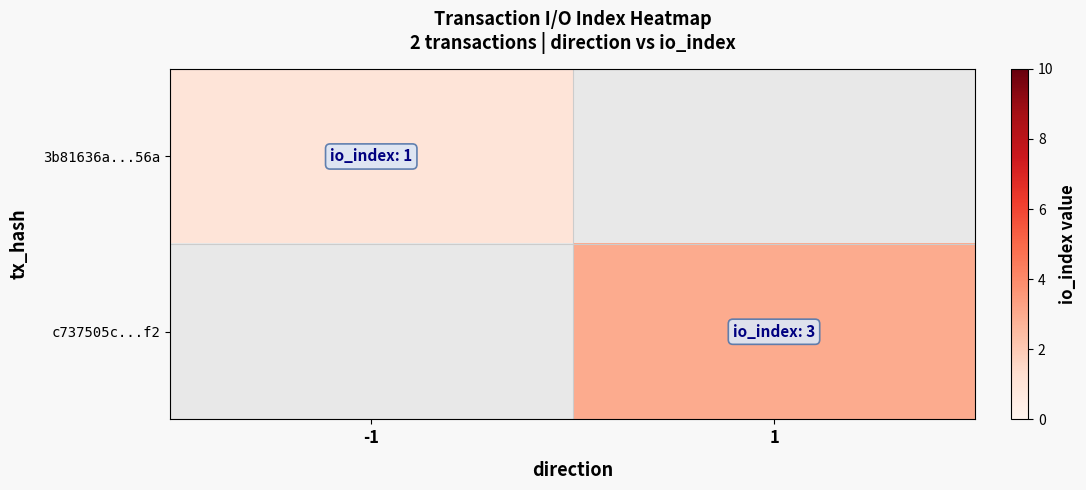

The value of c737505c...f2 at 1 is 4.9. True or false?

False